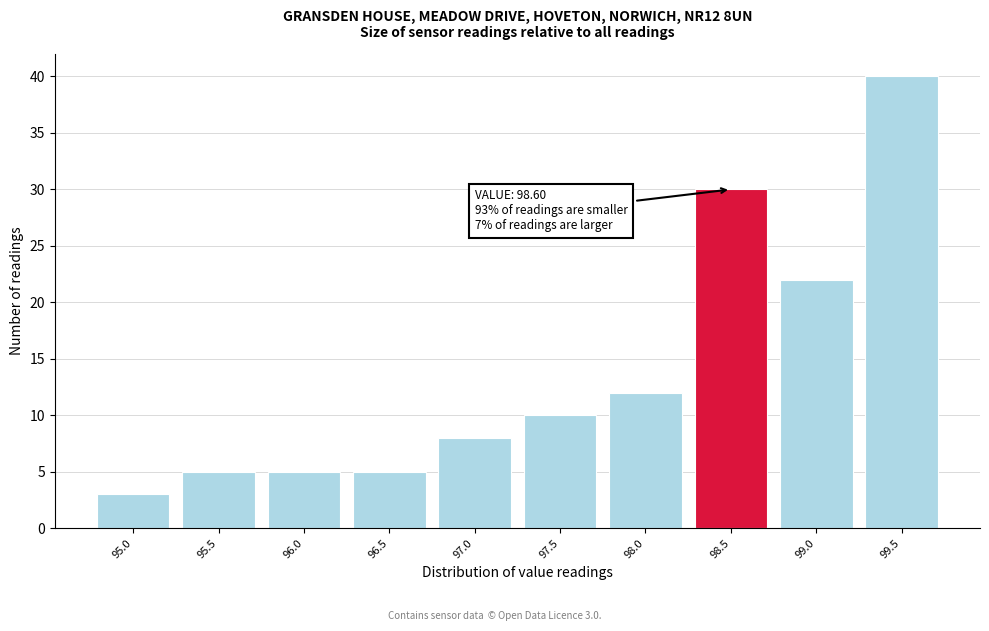

Reading right to left, extract all data points from this chart.

99.5=40	99.0=22	98.5=30	98.0=12	97.5=10	97.0=8	96.5=5	96.0=5	95.5=5	95.0=3